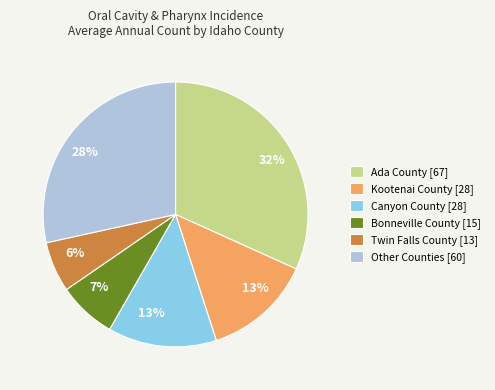

To the nearest percent, what portion does Ada County [67] represent?

32%